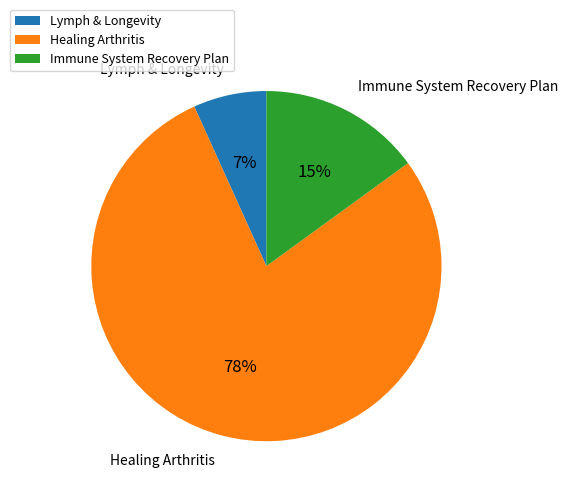

To the nearest percent, what is the difference between the largest and smallest slice percentages?

71%